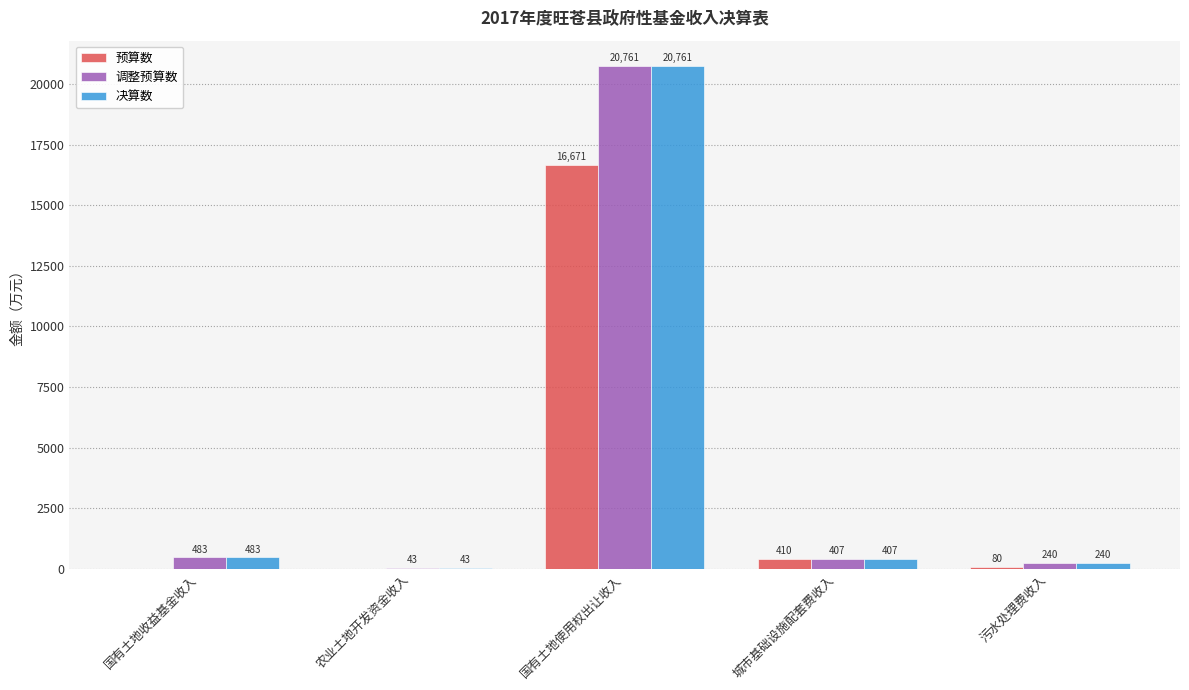

What is the sum of the 预算数 values at 污水处理费收入 and 国有土地收益基金收入?

80